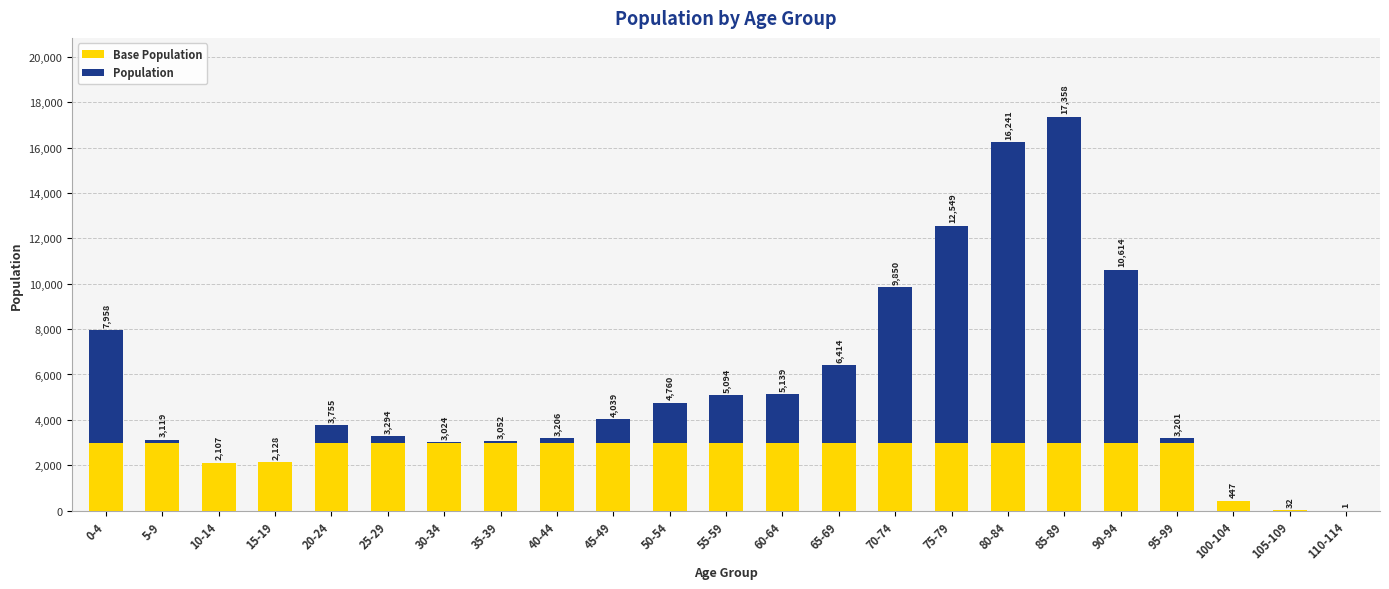

What is the label of the 8th bar from the left?

35-39